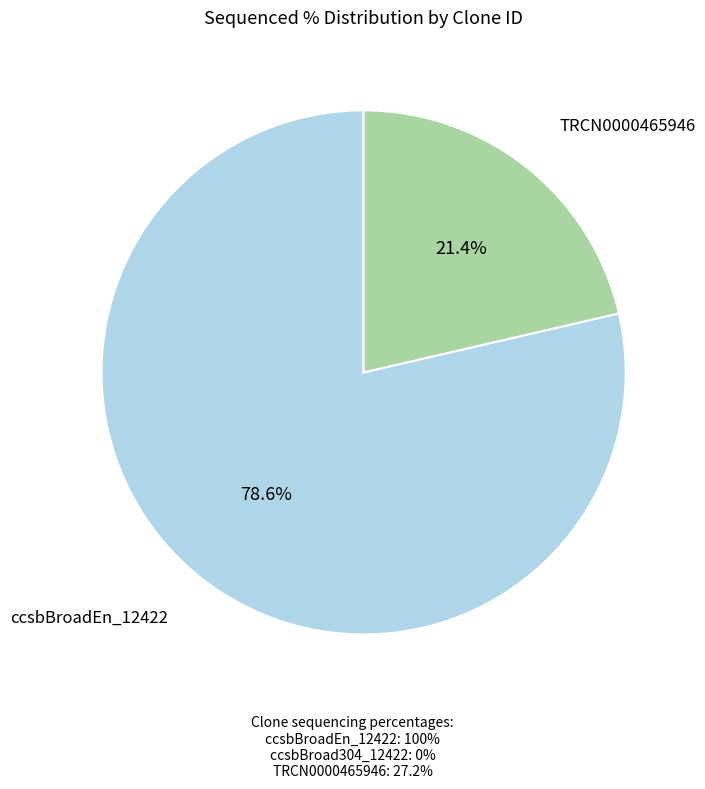

Approximately how many times larger is the value at ccsbBroadEn_12422 compared to TRCN0000465946?

3.7